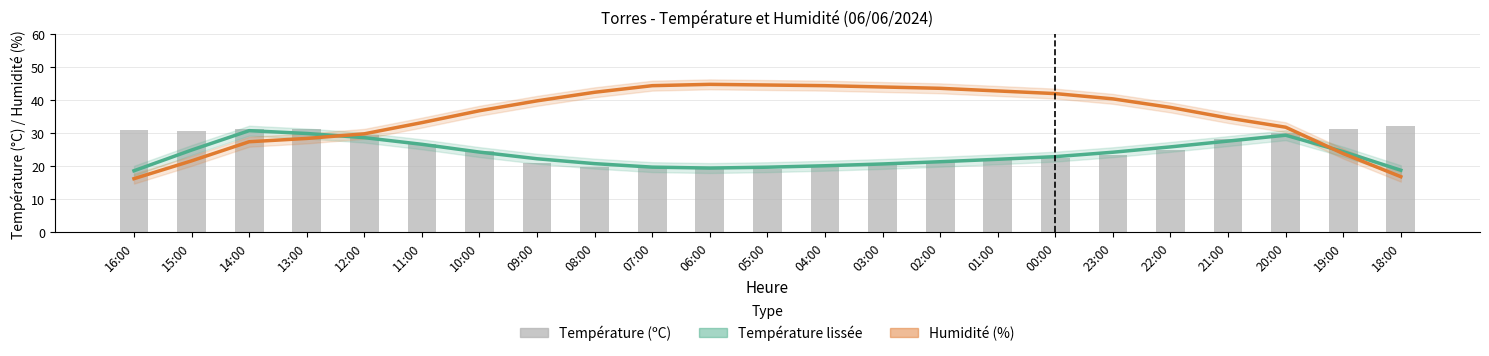

What is the lowest value of the Humidité lissée series?

16.2